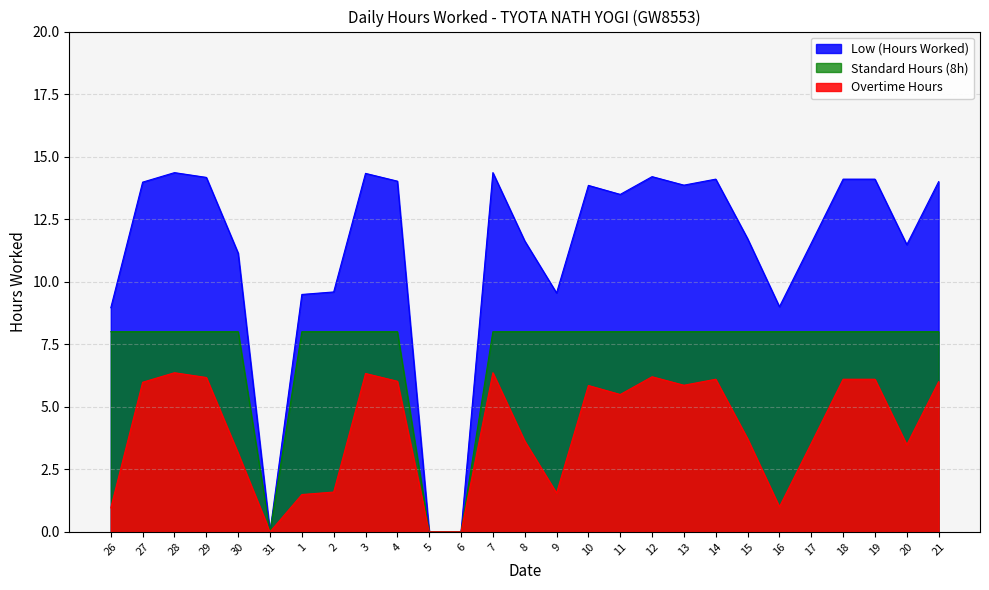

Count the number of categories in the chart.

27